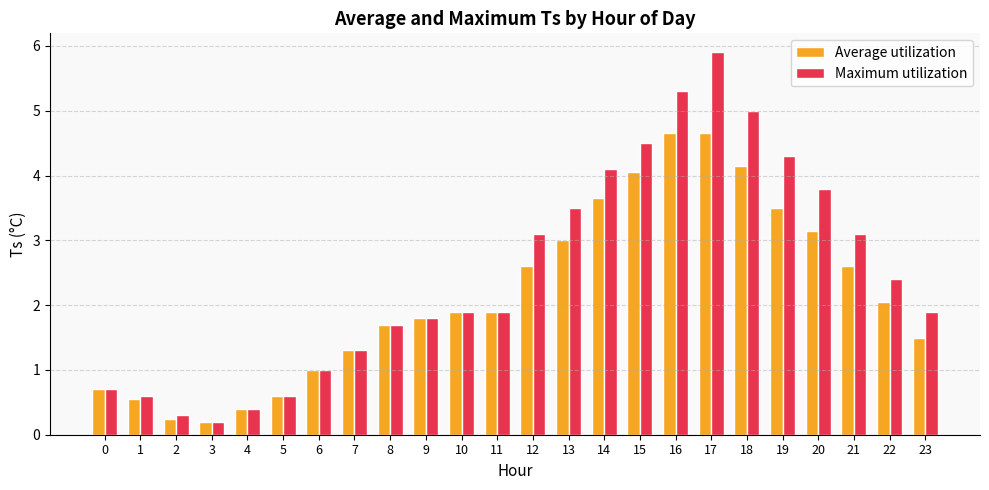

The value of Average utilization at 0 is 1.1. True or false?

False